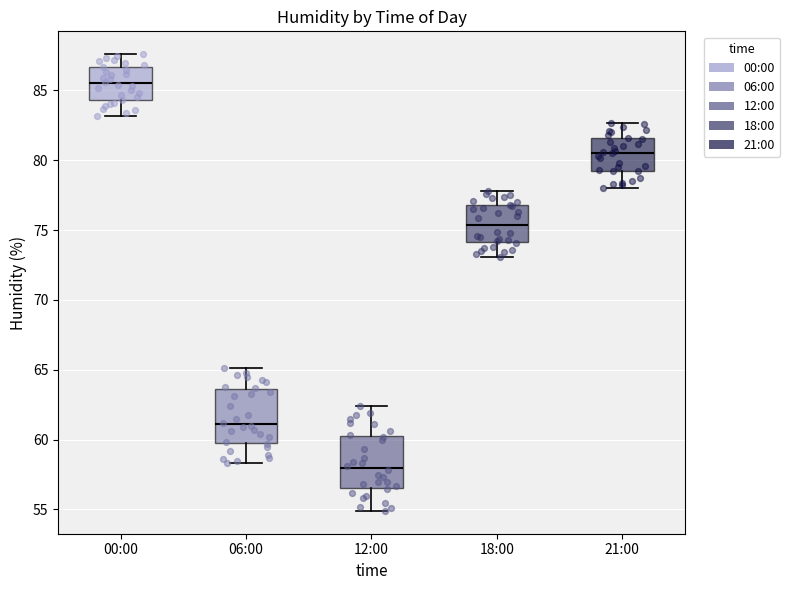

Where does the lower whisker of the box for 18:00 end on the y-axis? The values are not printed on the chart, so give them approximately, as read against the axis.

73.0